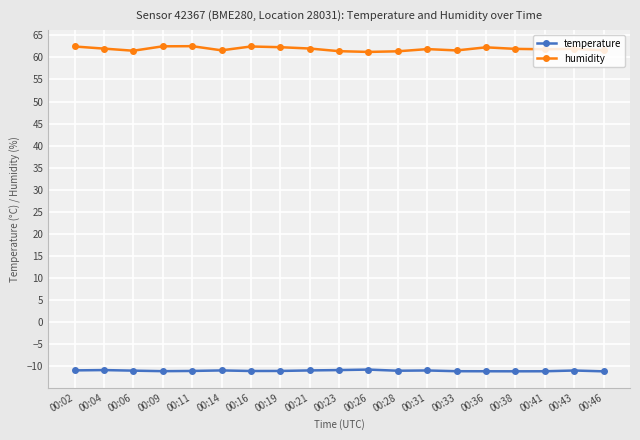

How many lines are shown in the chart?

2